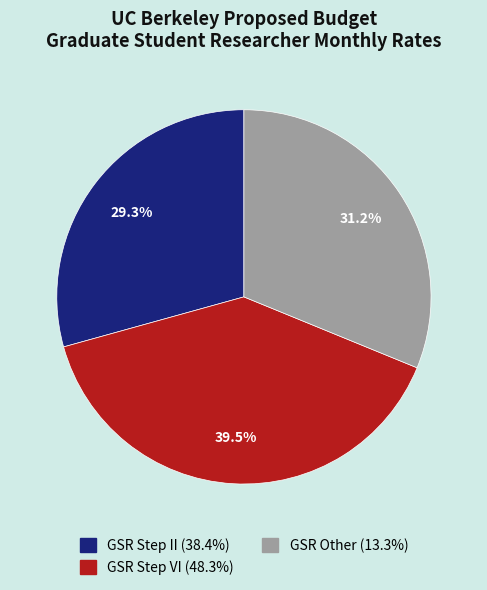

What portion of the pie excludes GSR Other?

68.8%